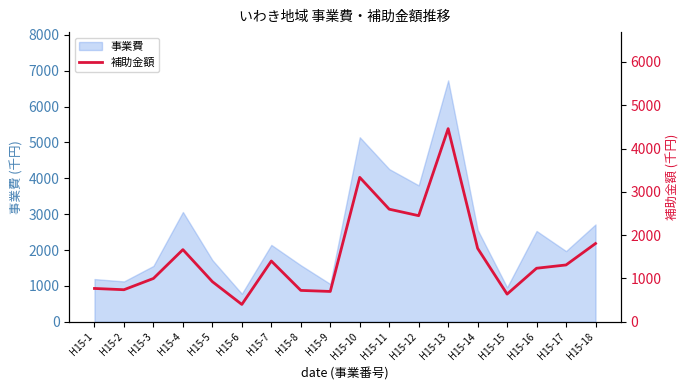

The value of 事業費 at H15-17 is 1970. True or false?

True